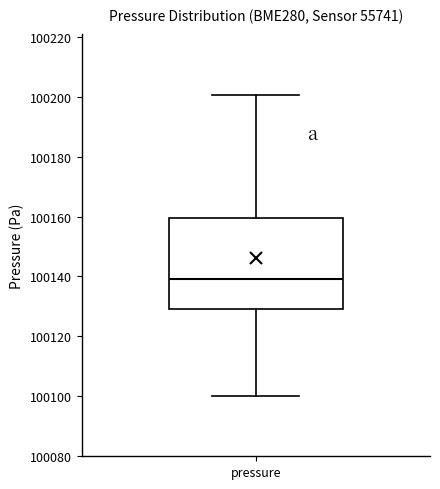

Read this box plot against the y-axis: the position of the median line, the range covered by the box, and the ends of both whiskers. The values are not printed on the chart, so give them approximately, as read against the axis.

median 100140, box 100130 to 100160, whiskers 100100 to 100200